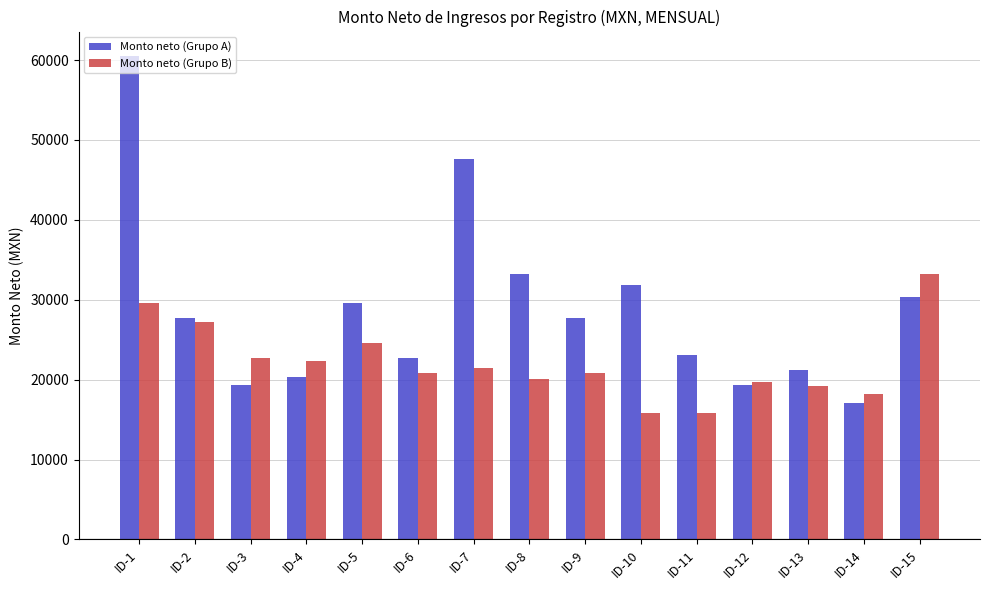

What is the average value of the Monto neto (Grupo A) series?

28803.9